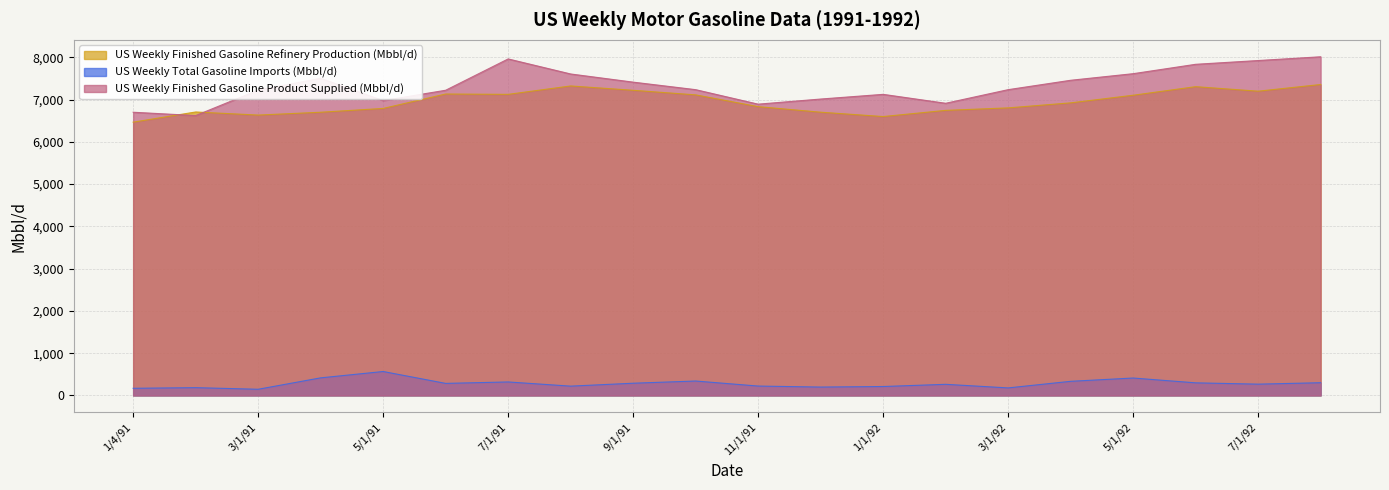

What is the maximum value for US Weekly Finished Gasoline Refinery Production (Mbbl/d)?

7356